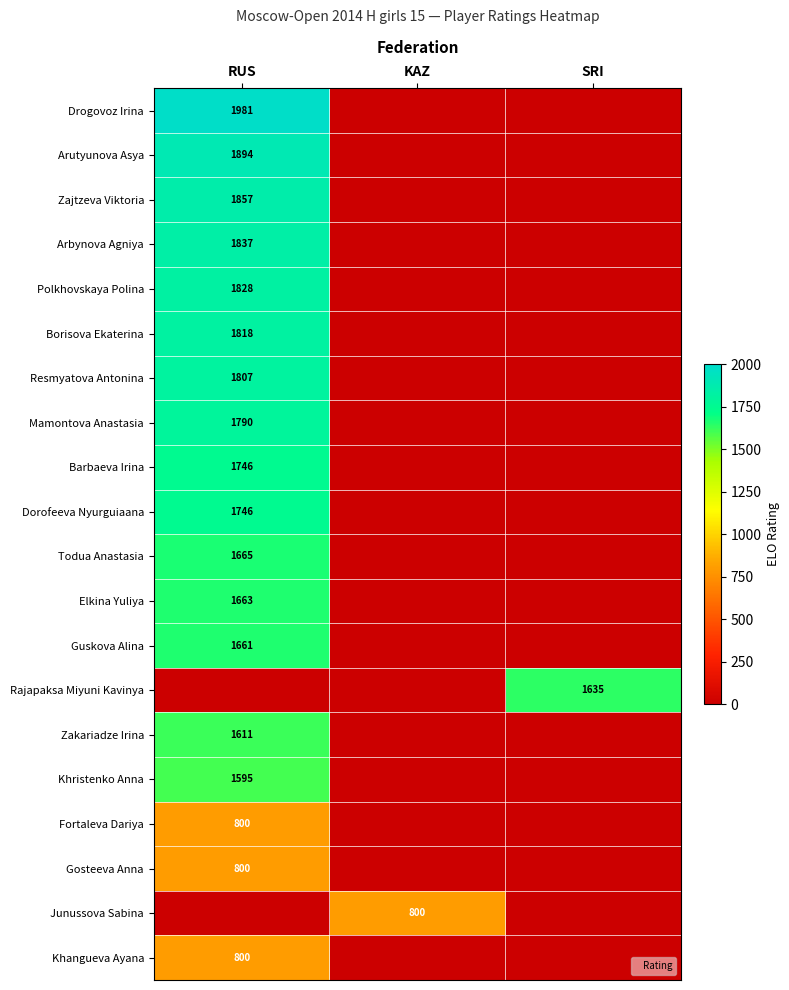

What is the total value across all series at KAZ?

800